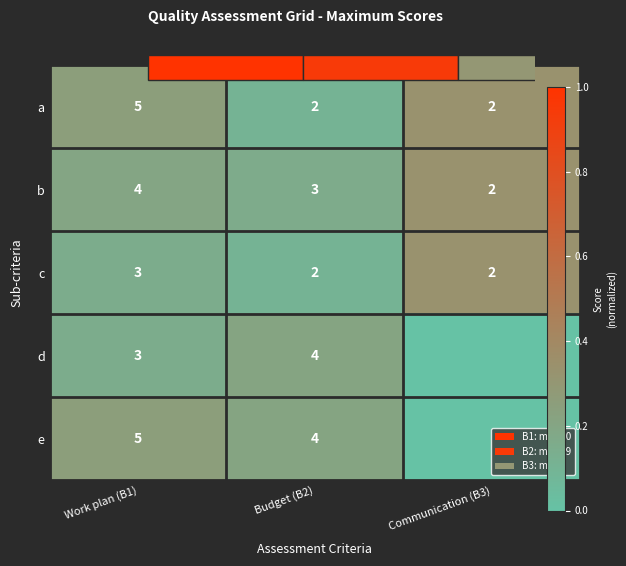

At Budget (B2), list the series in order from largest to smallest.

d, e, b, a, c